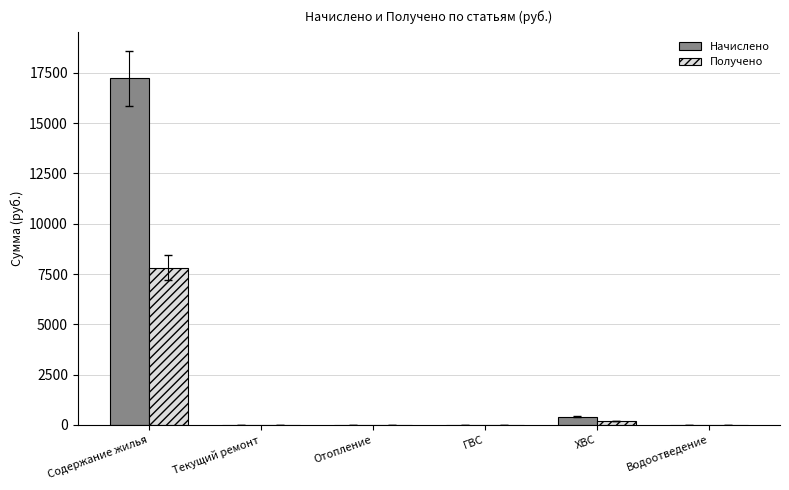

Is the value of Получено at Содержание жилья greater than the value of Начислено at Водоотведение?

Yes